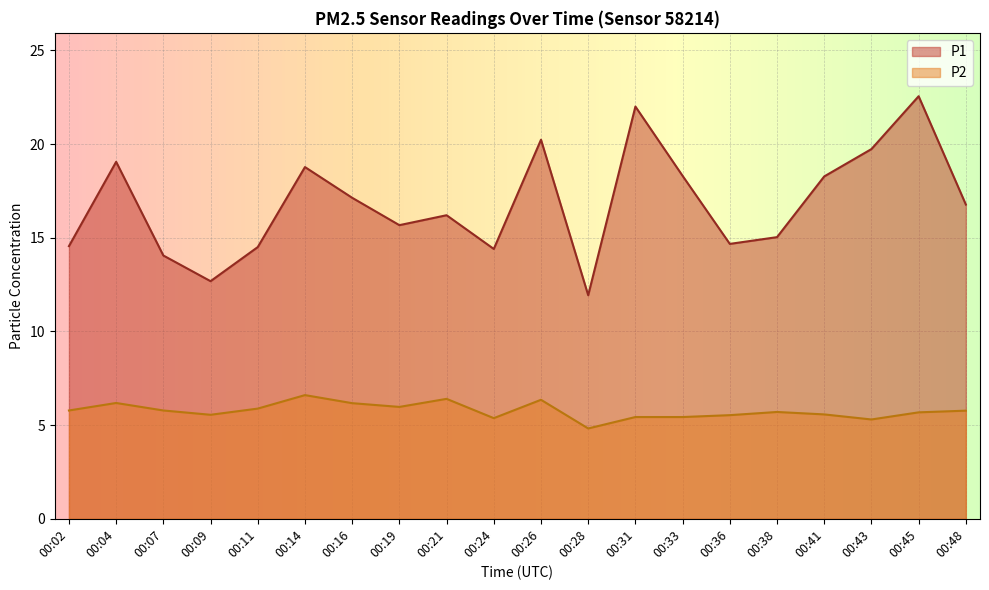

Where is P1 nearest to the value 17?

00:16